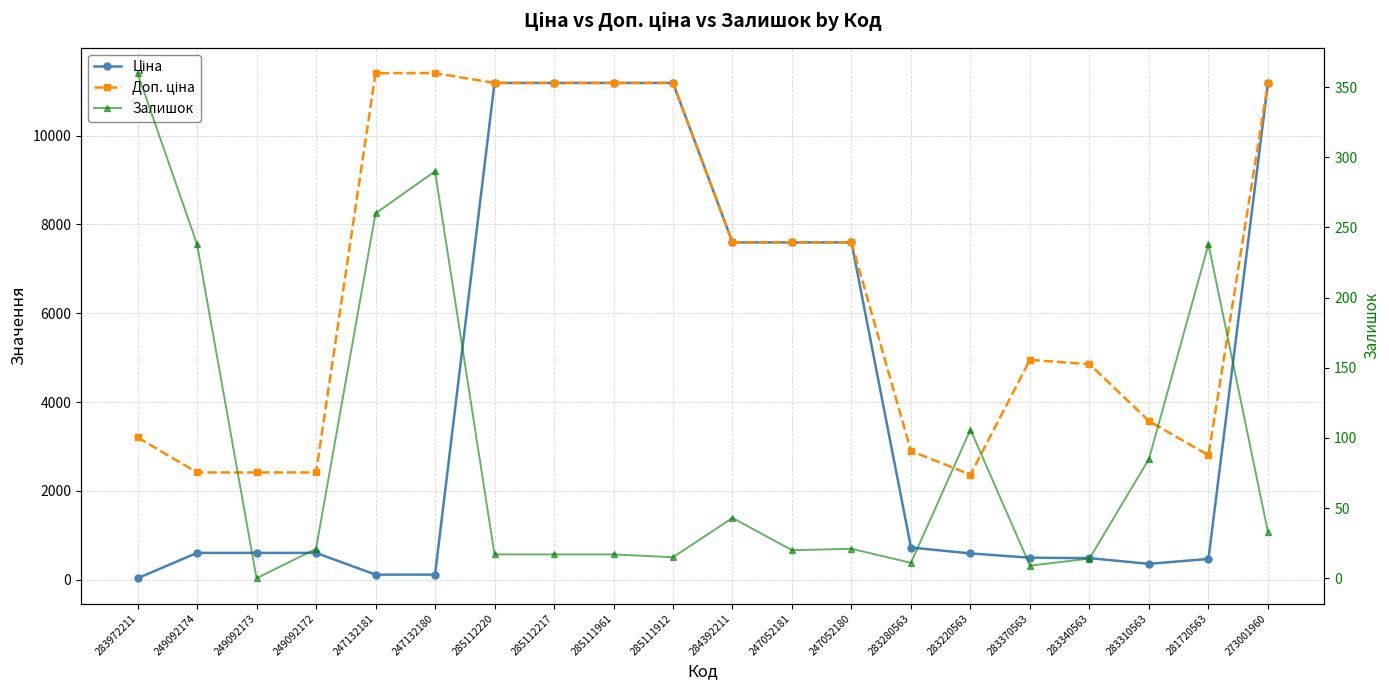

How many lines are shown in the chart?

3